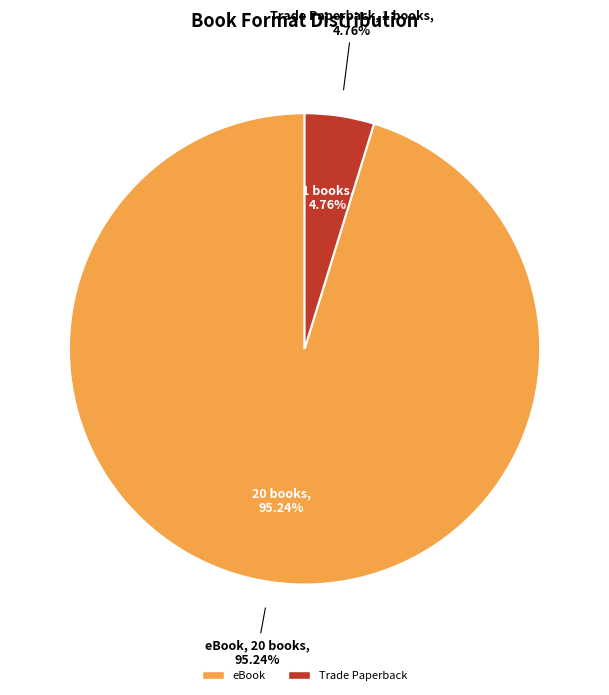

Rank the categories by value from lowest to highest.

Trade Paperback, eBook